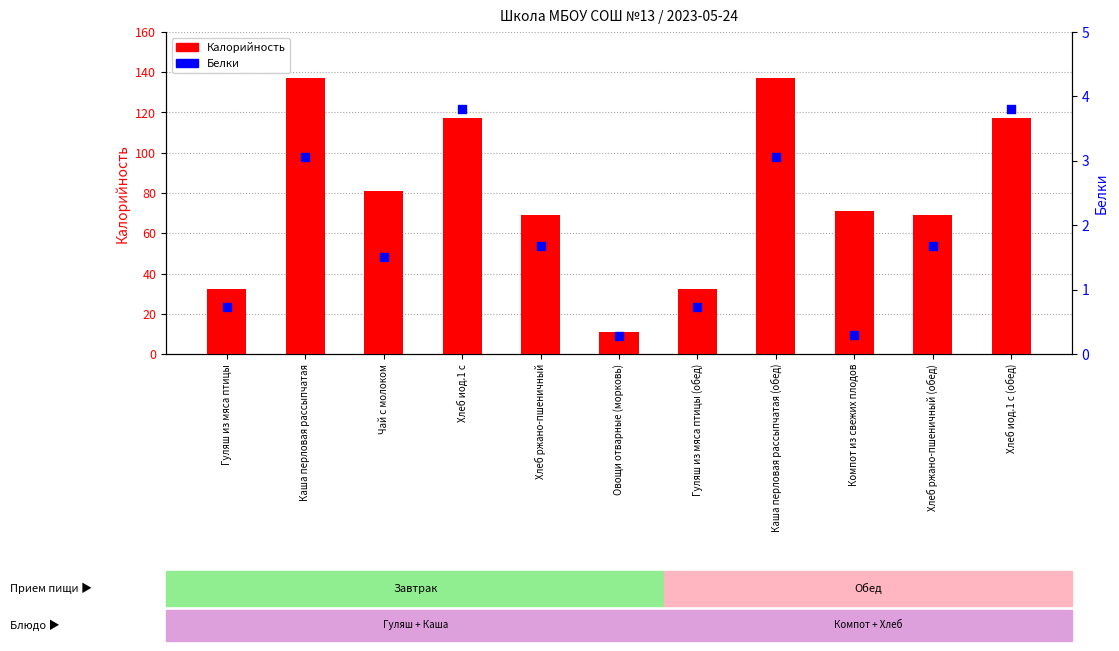

What are all the series names shown in the legend?

Калорийность, Белки